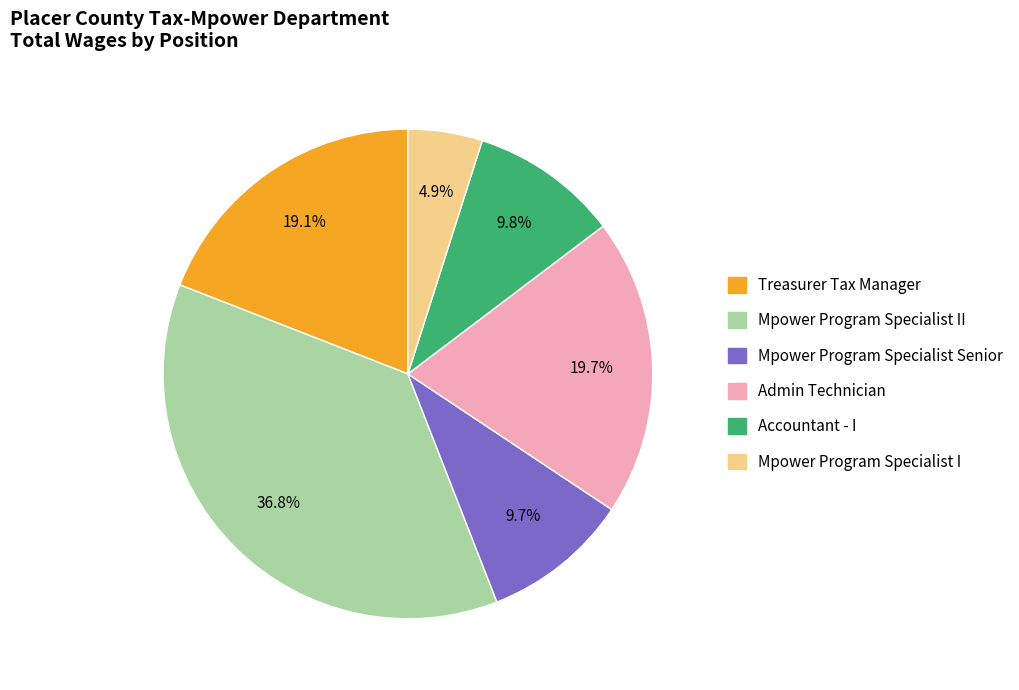

What is the ratio of the value at Admin Technician to the value at Mpower Program Specialist I?

4.0